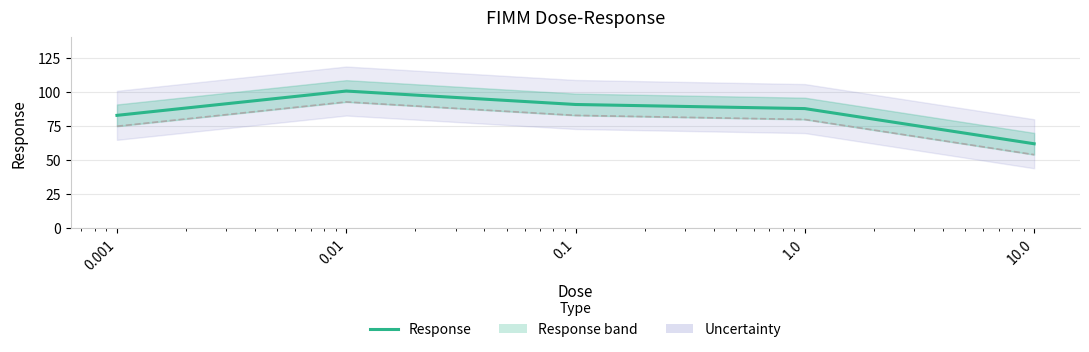

Rank the categories by value from lowest to highest.

10.0, 0.001, 1.0, 0.1, 0.01